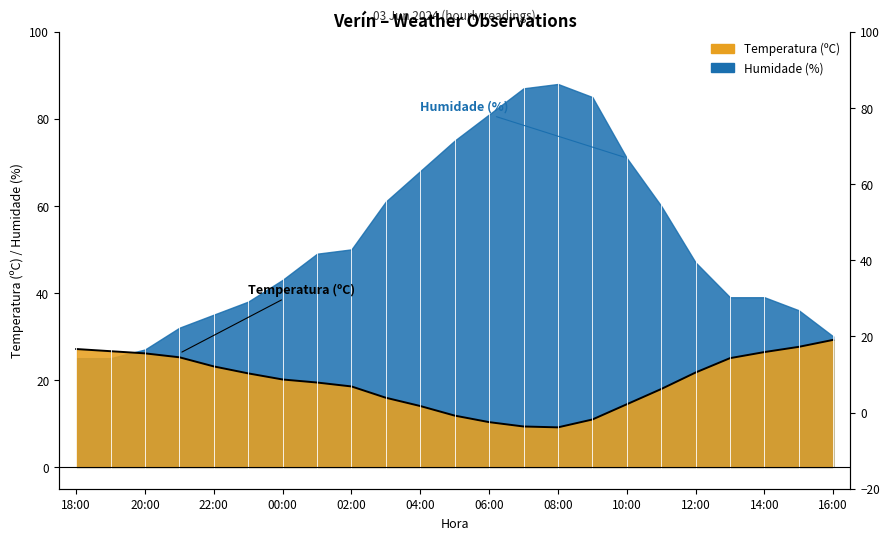

What is the minimum value shown in the chart?

9.1